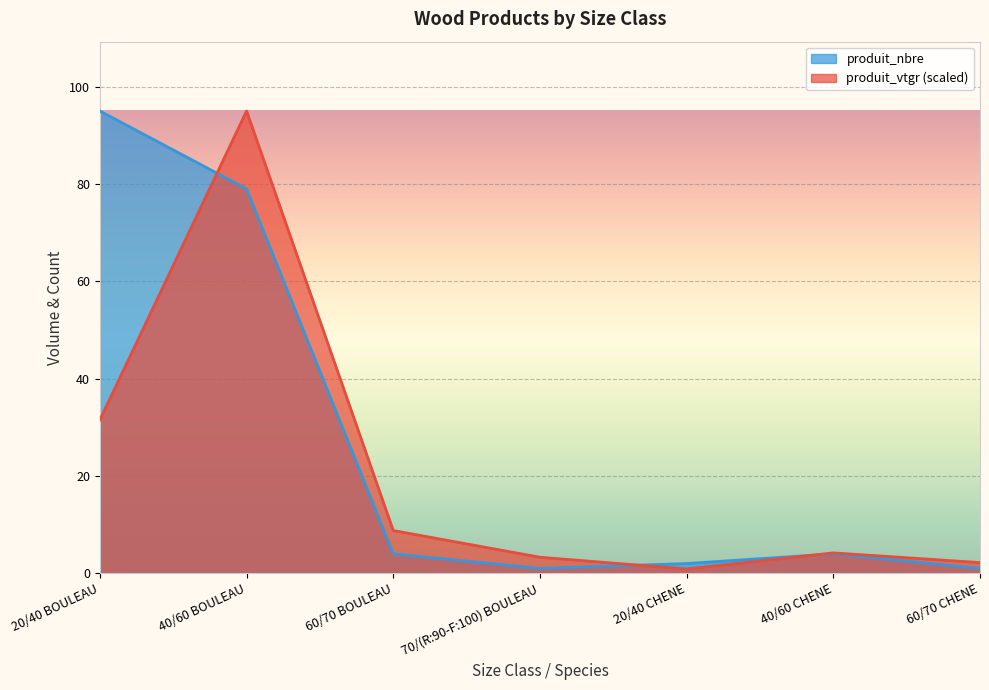

What is the label of the 2nd point from the right?

40/60 CHENE